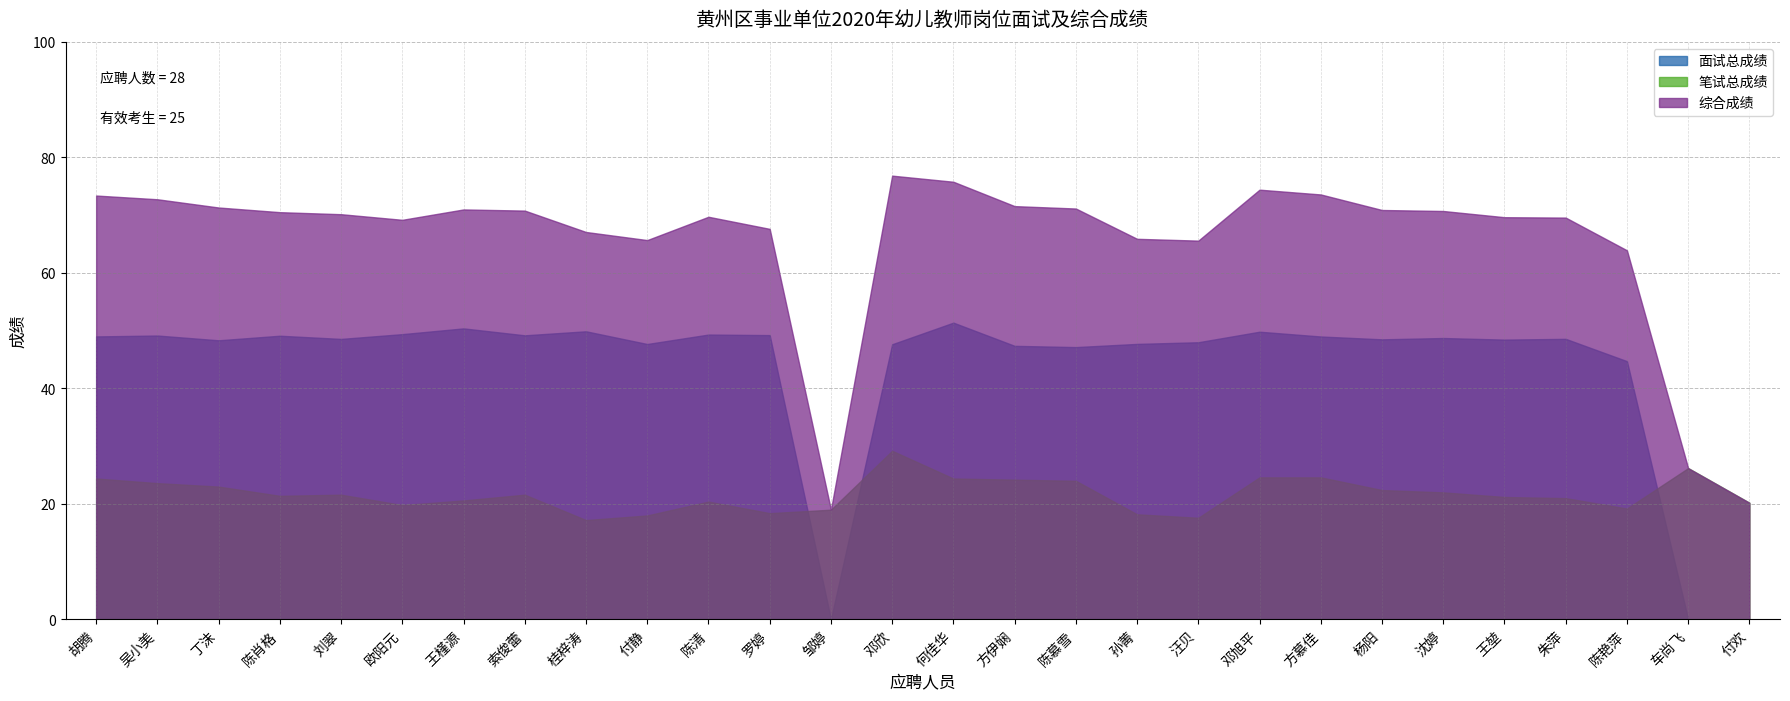

What is the greatest value displayed?

76.9